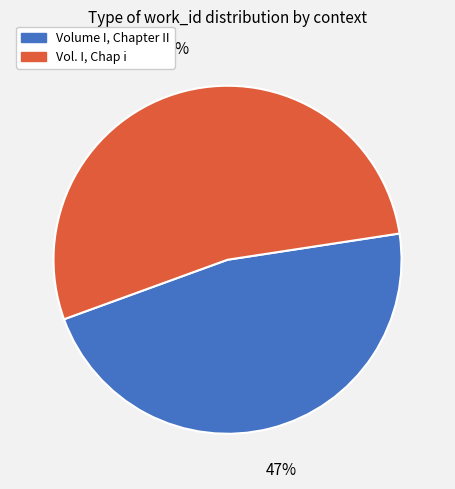

Which slice is the smallest?

Volume I, Chapter II